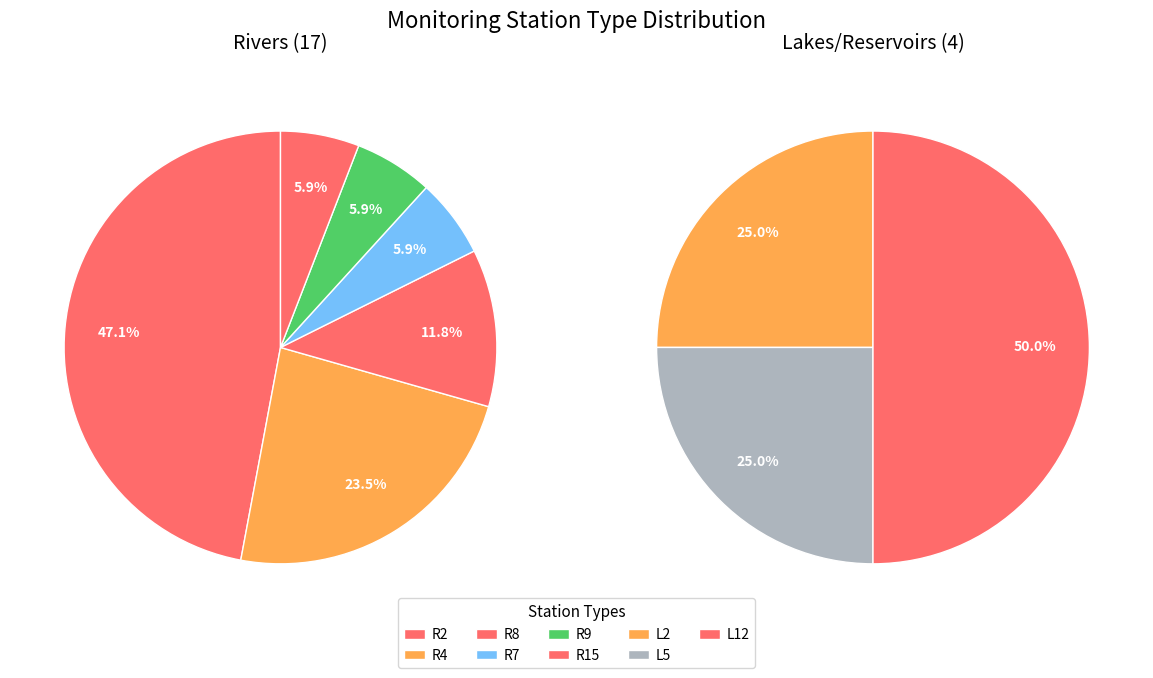

Is there any slice that represents more than half of the pie?

No